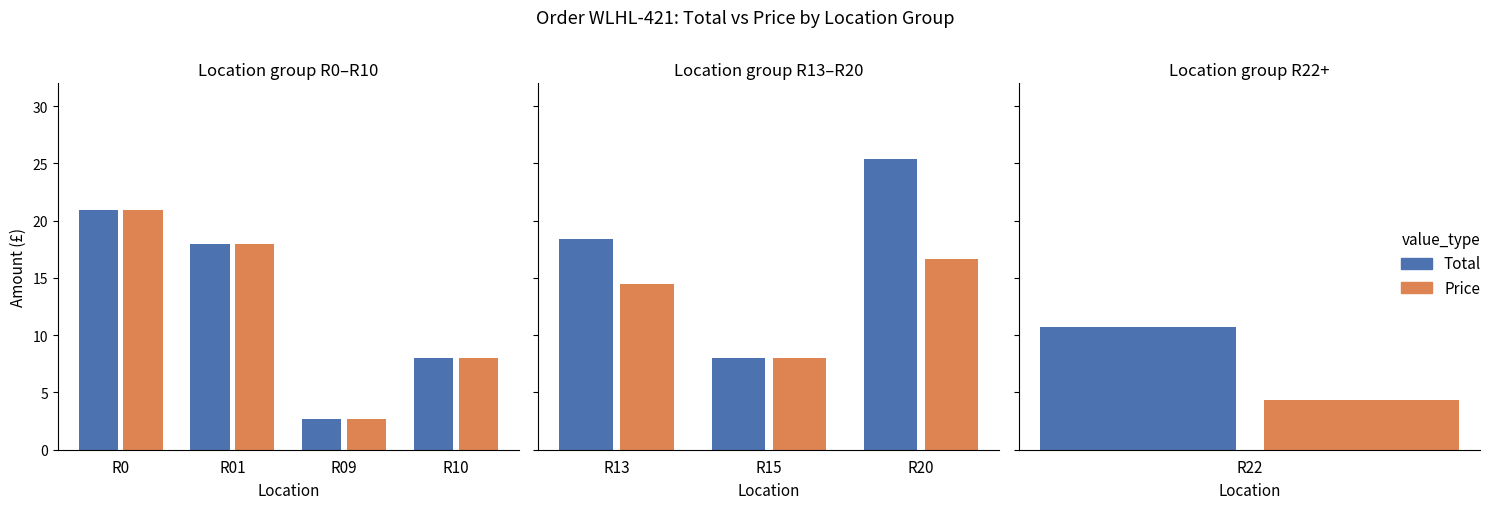

Which series has the widest spread of values?

Total